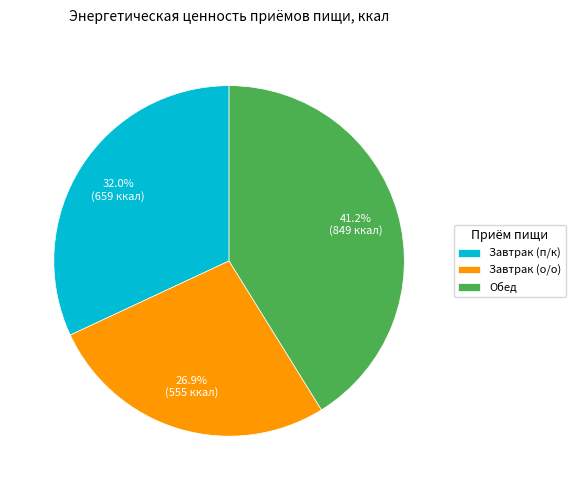

Is it true that Обед is 41% of the pie?

True